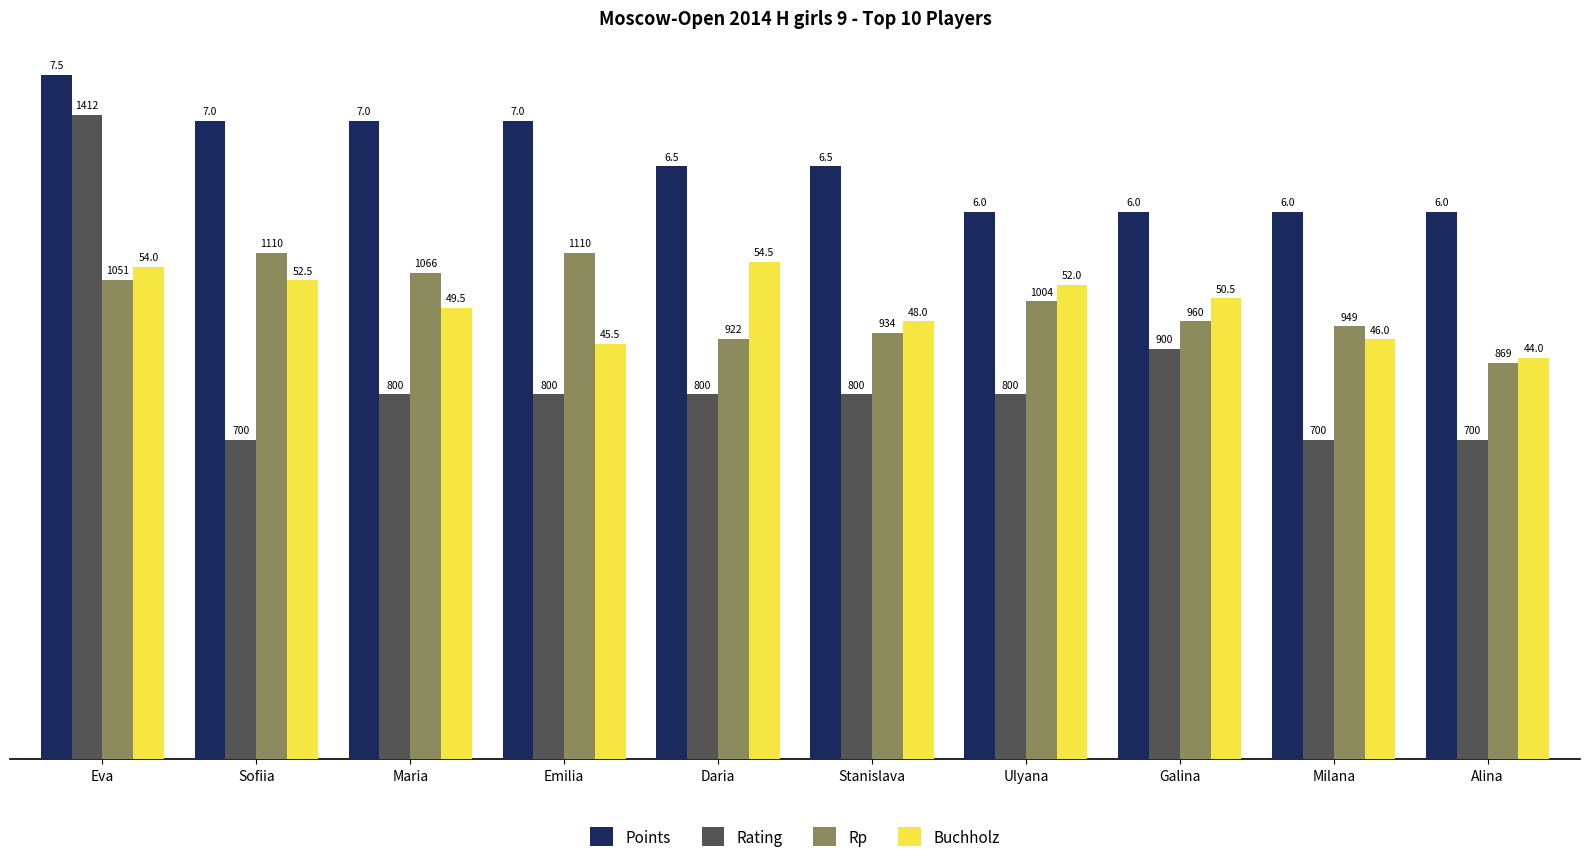

What are all the series names shown in the legend?

Points, Rating, Rp, Buchholz